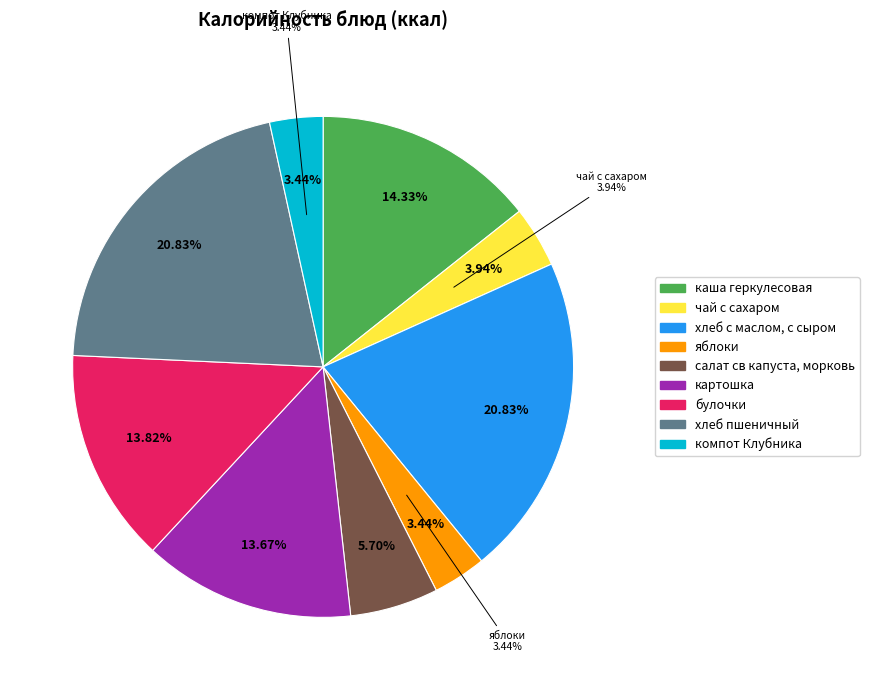

What is the smallest slice in the pie chart?

яблоки